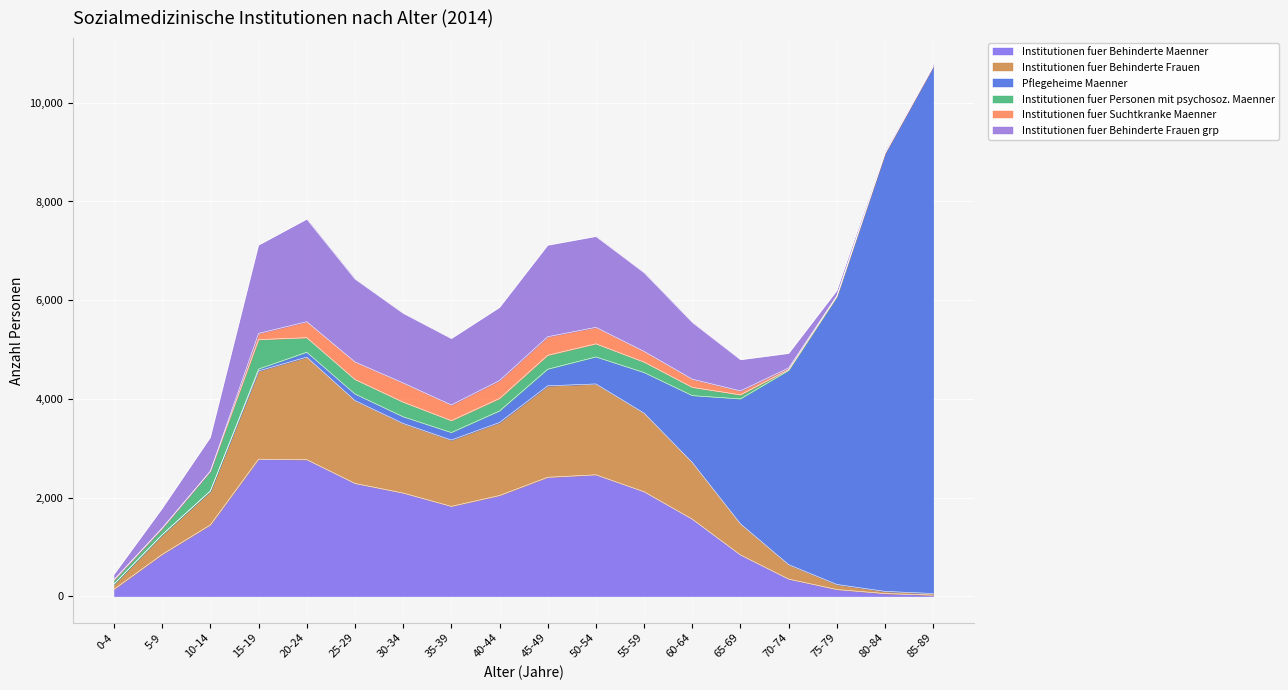

Which series ends up on top after the final intersection of Institutionen fuer Suchtkranke Maenner and Pflegeheime Maenner?

Pflegeheime Maenner